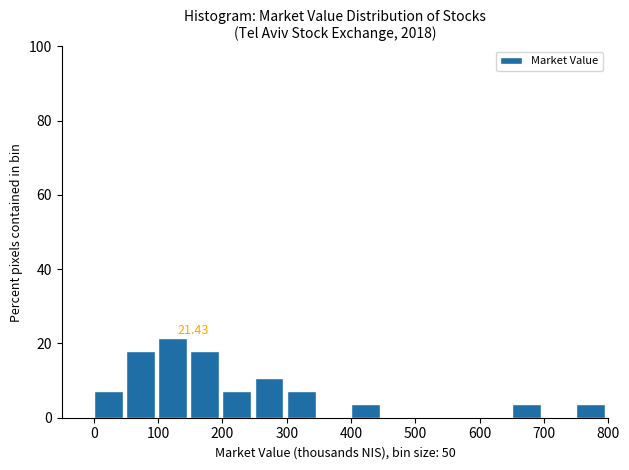

Which range on the x-axis has the tallest bar?

100 to 150